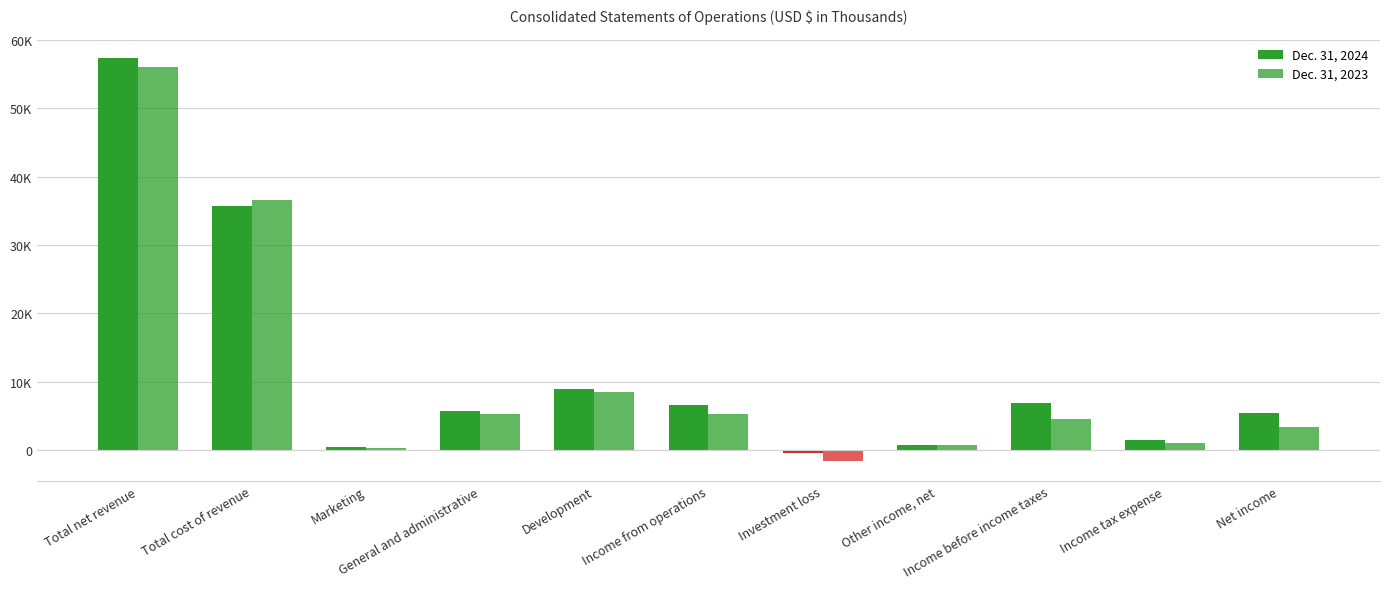

Are the bars horizontal?

No